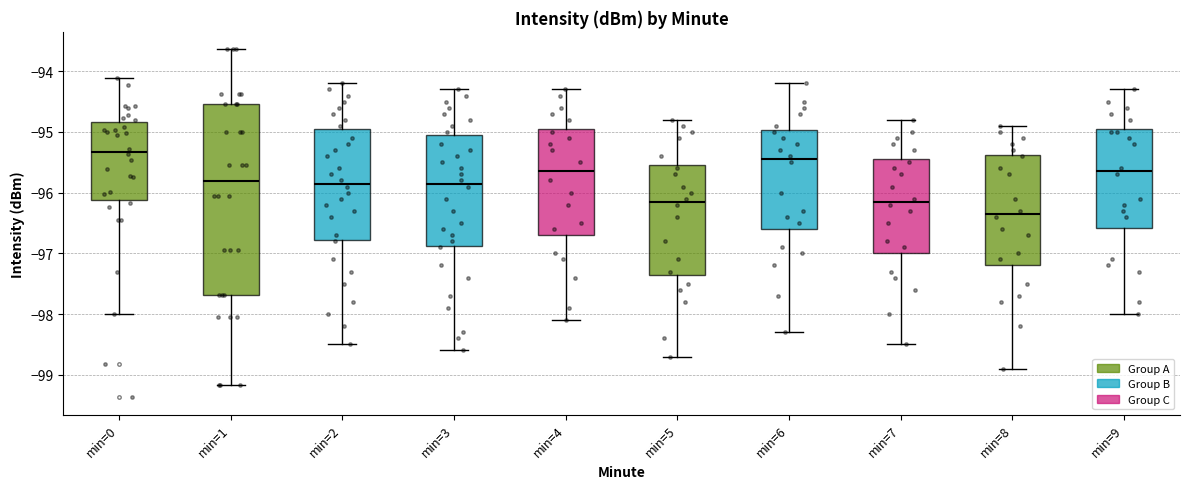

Reading left to right, transcribe this box plot: for each box, give where its median line is, the range the box spans, and where its two whiskers end, as read against the y-axis. The values are not printed on the chart, so give them approximately, as read against the axis.

min=0: median -95.3, box -96.1 to -94.8, whiskers -98.0 to -94.1
min=1: median -95.8, box -97.7 to -94.5, whiskers -99.2 to -93.6
min=2: median -95.8, box -96.8 to -94.9, whiskers -98.5 to -94.2
min=3: median -95.8, box -96.9 to -95.0, whiskers -98.6 to -94.3
min=4: median -95.6, box -96.7 to -94.9, whiskers -98.1 to -94.3
min=5: median -96.1, box -97.3 to -95.5, whiskers -98.7 to -94.8
min=6: median -95.4, box -96.6 to -95.0, whiskers -98.3 to -94.2
min=7: median -96.1, box -97.0 to -95.4, whiskers -98.5 to -94.8
min=8: median -96.3, box -97.2 to -95.4, whiskers -98.9 to -94.9
min=9: median -95.6, box -96.6 to -94.9, whiskers -98.0 to -94.3